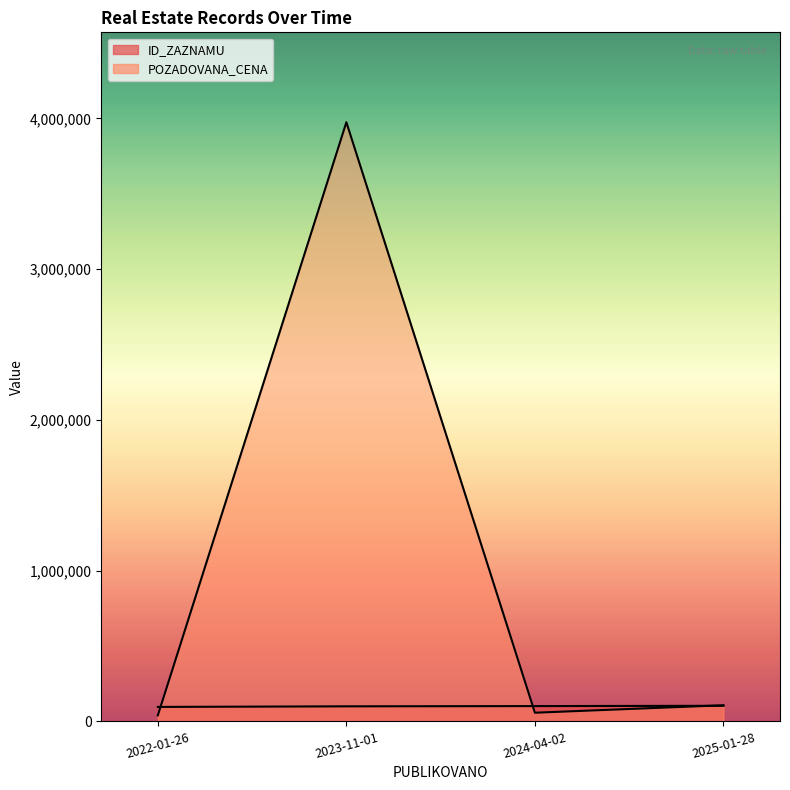

What position from the right is 2023-11-01?

3